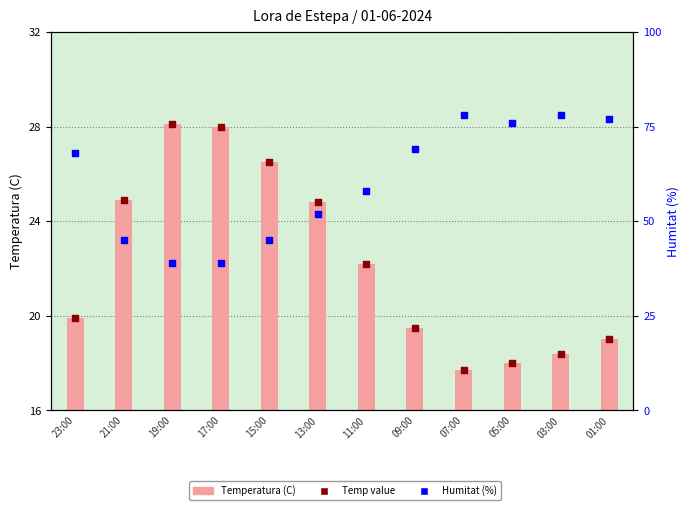

Which series has the largest Y range (max minus min)?

Humitat (%)